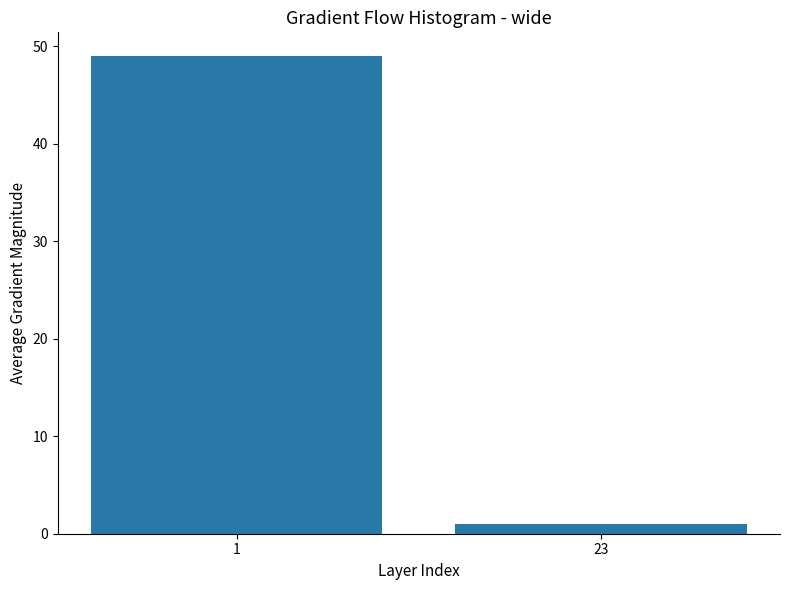

Reading left to right, what are all the values shown in this chart?

1=49	23=1